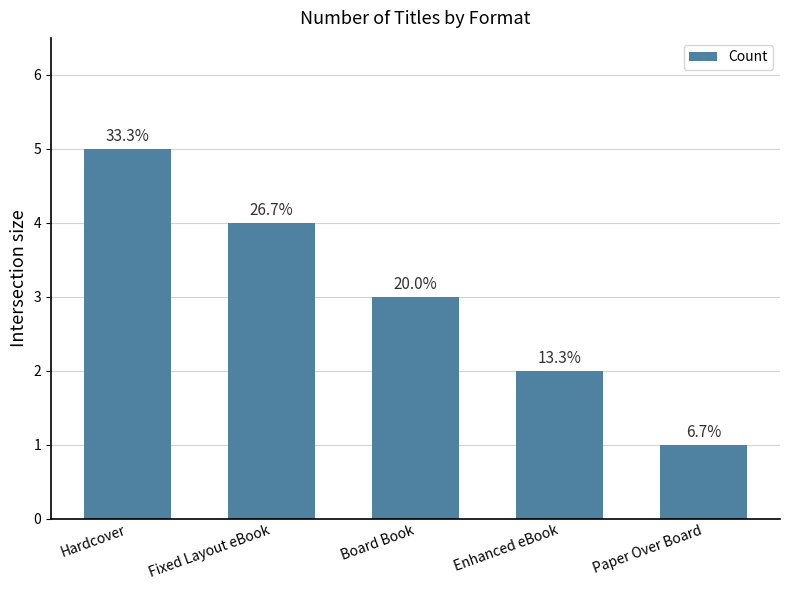

True or false: the data shows 1 at Paper Over Board.

True